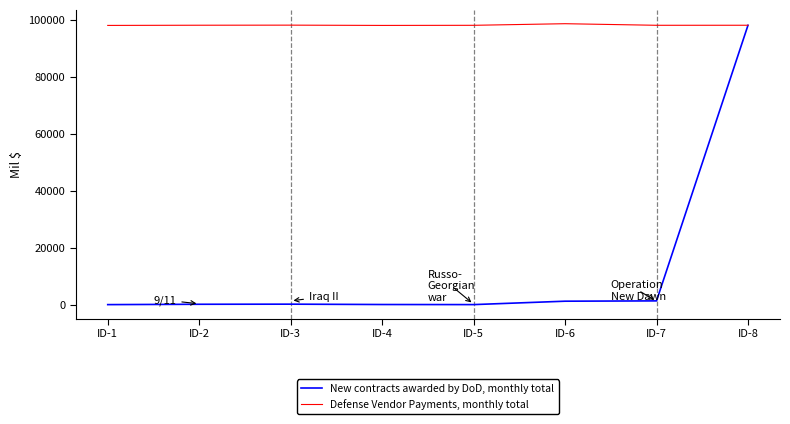

How many lines are shown in the chart?

2